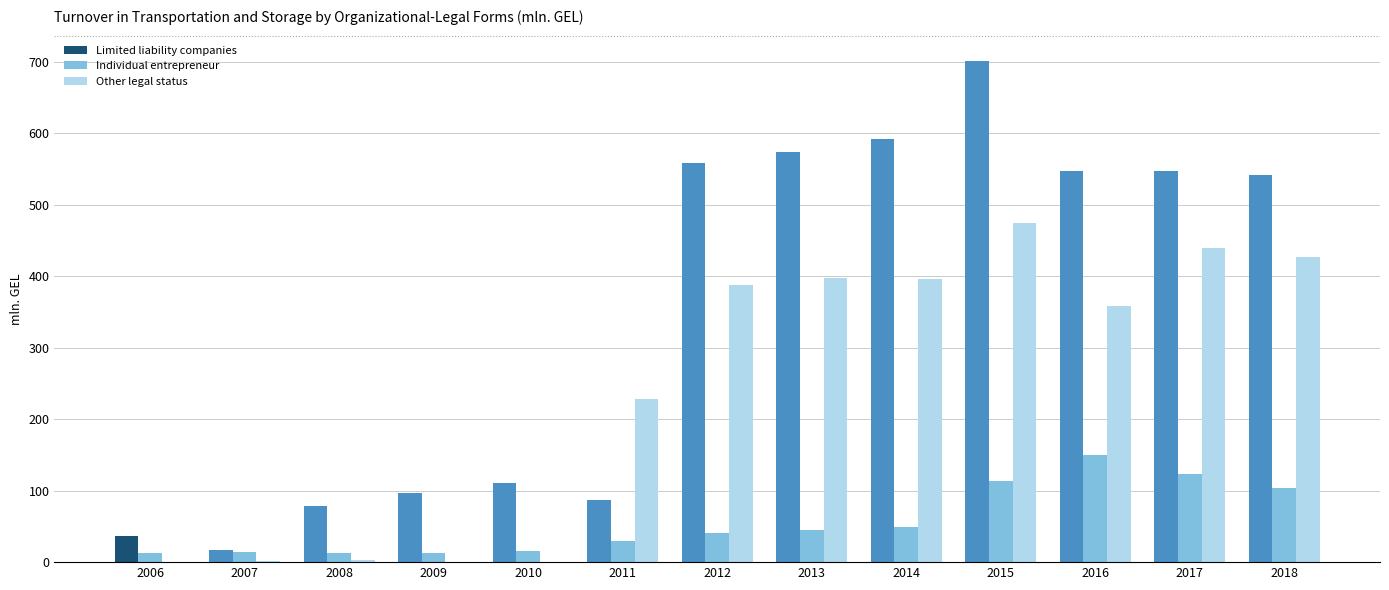

Is it true that Other legal status equals 0.0 at 2006?

True